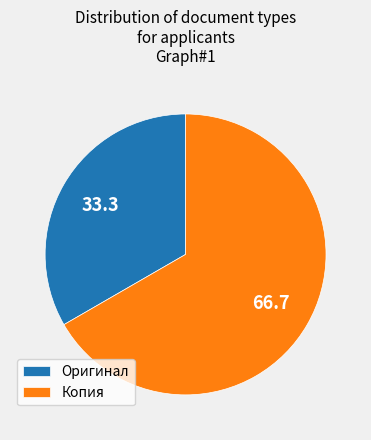

Rank the categories by value from highest to lowest.

Копия, Оригинал